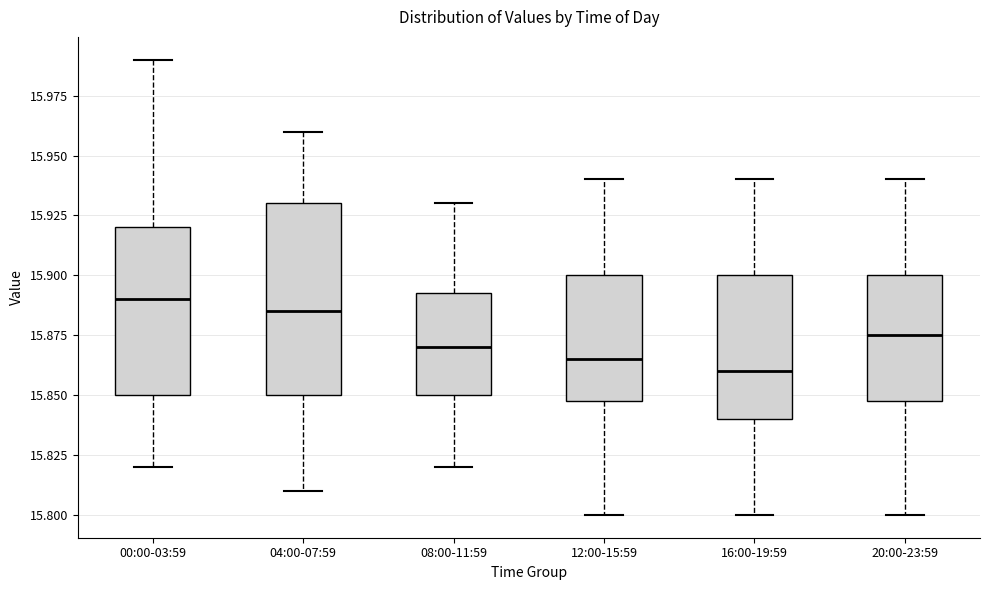

Which box is the tallest, from its lower edge to its upper edge?

04:00-07:59